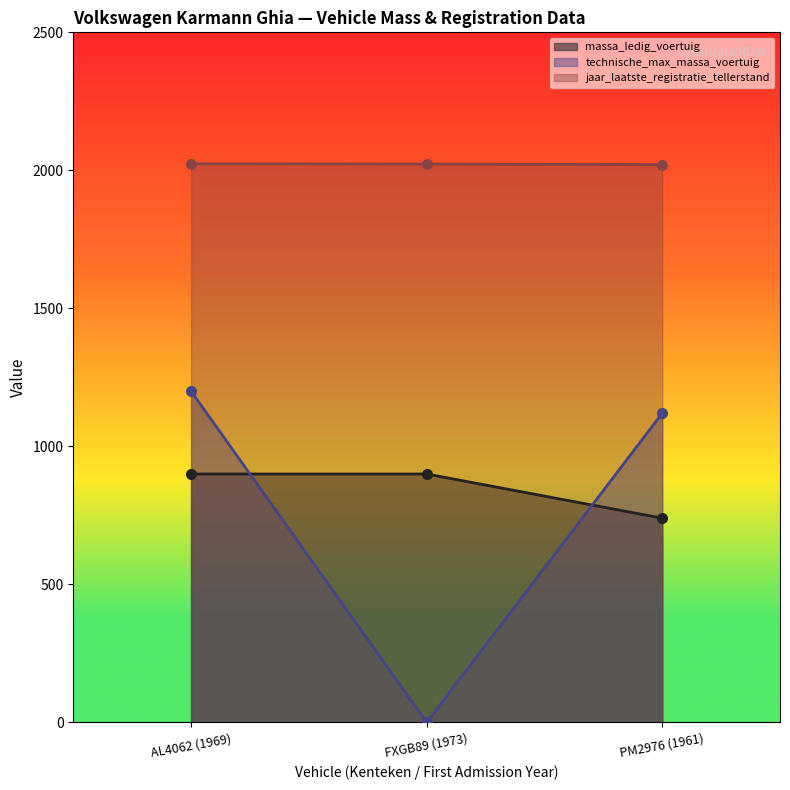

Reading left to right, extract all data points from this chart.

massa_ledig_voertuig: AL4062 (1969)=900	FXGB89 (1973)=900	PM2976 (1961)=740
technische_max_massa_voertuig: AL4062 (1969)=1200	FXGB89 (1973)=0	PM2976 (1961)=1120
jaar_laatste_registratie_tellerstand: AL4062 (1969)=2024	FXGB89 (1973)=2023	PM2976 (1961)=2021